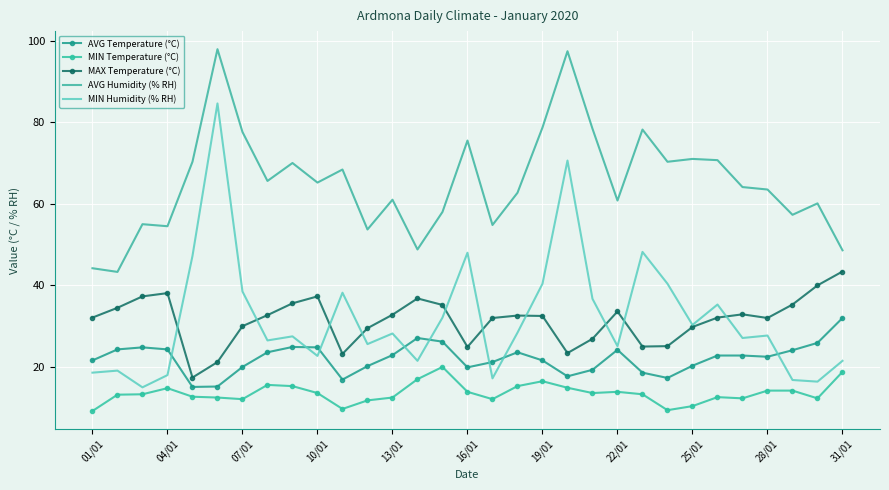

What is the greatest value displayed?

97.9